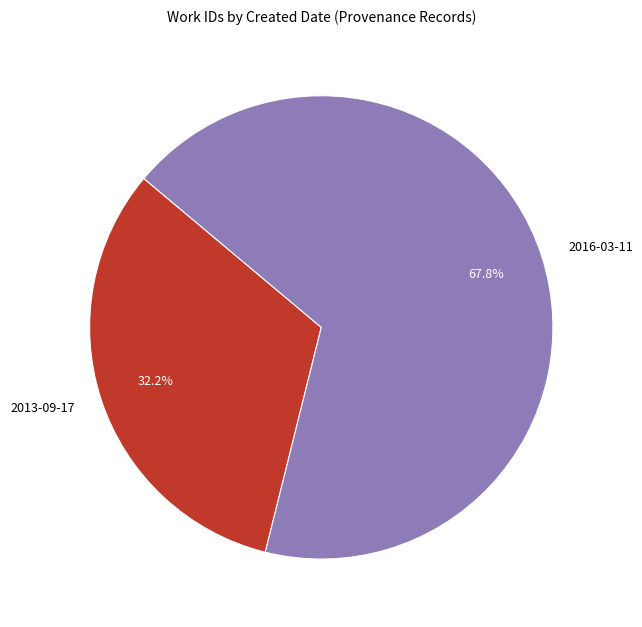

Does 2013-09-17 represent more than half of the total?

No